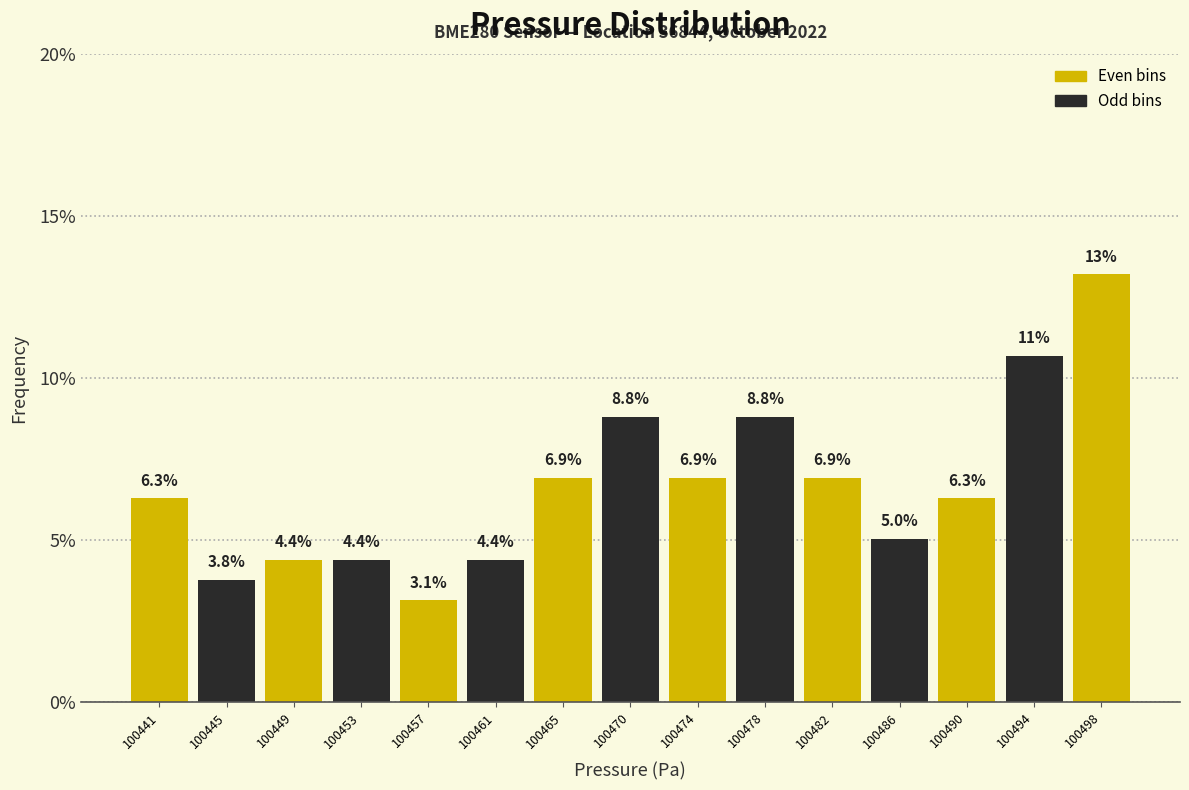

Reading left to right, list all the values displayed in this chart.

100441=6.3	100445=3.8	100449=4.4	100453=4.4	100457=3.1	100461=4.4	100465=6.9	100470=8.8	100474=6.9	100478=8.8	100482=6.9	100486=5.0	100490=6.3	100494=10.7	100498=13.2